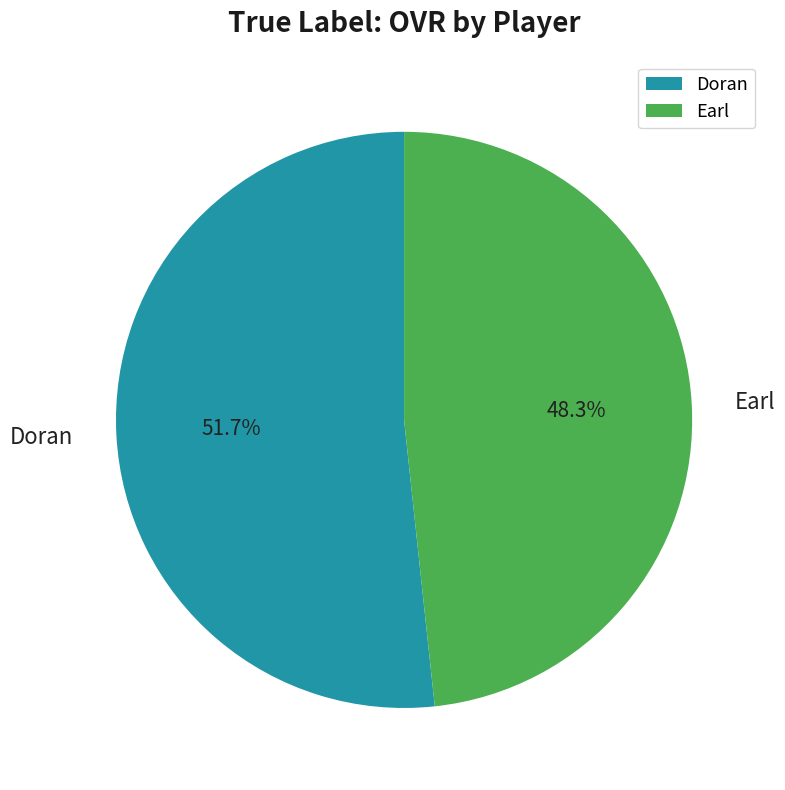

To the nearest percent, what is the combined percentage of Earl and Doran?

100%